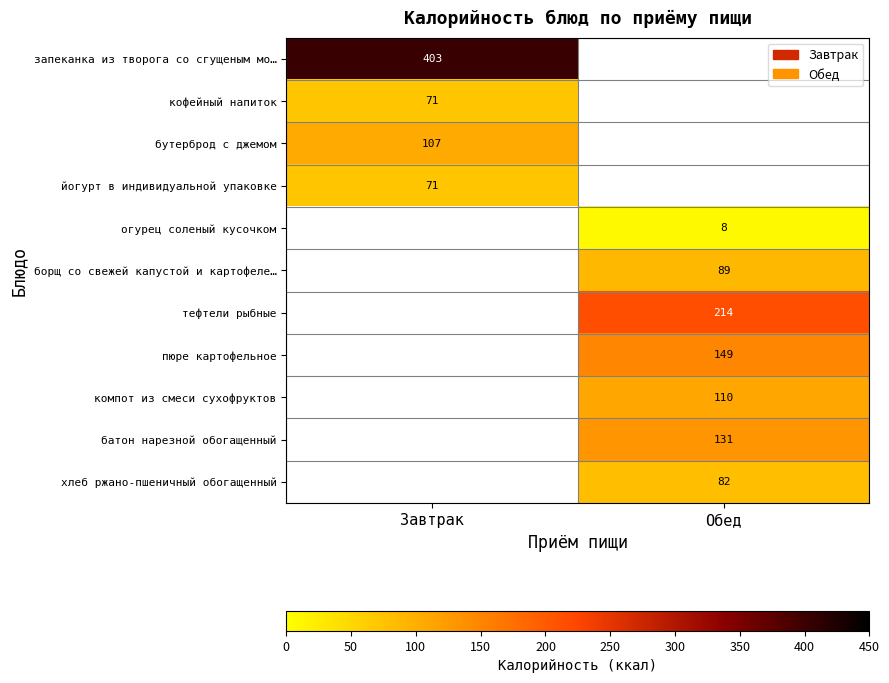

At how many categories does at least one series exceed 65?

2